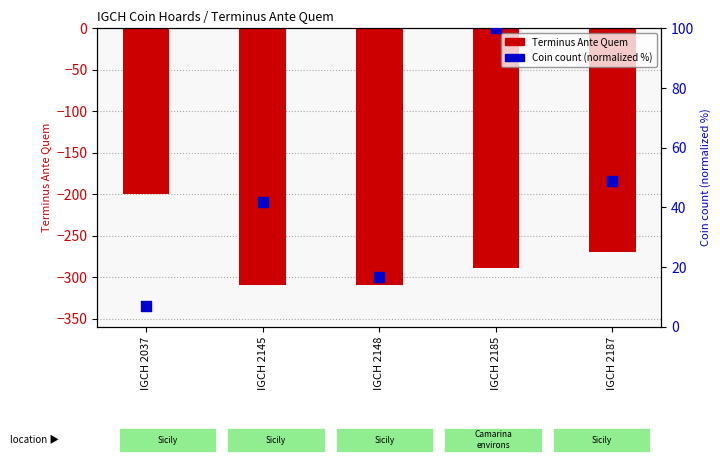

Which series contains the highest Y value?

Coin count (normalized %)